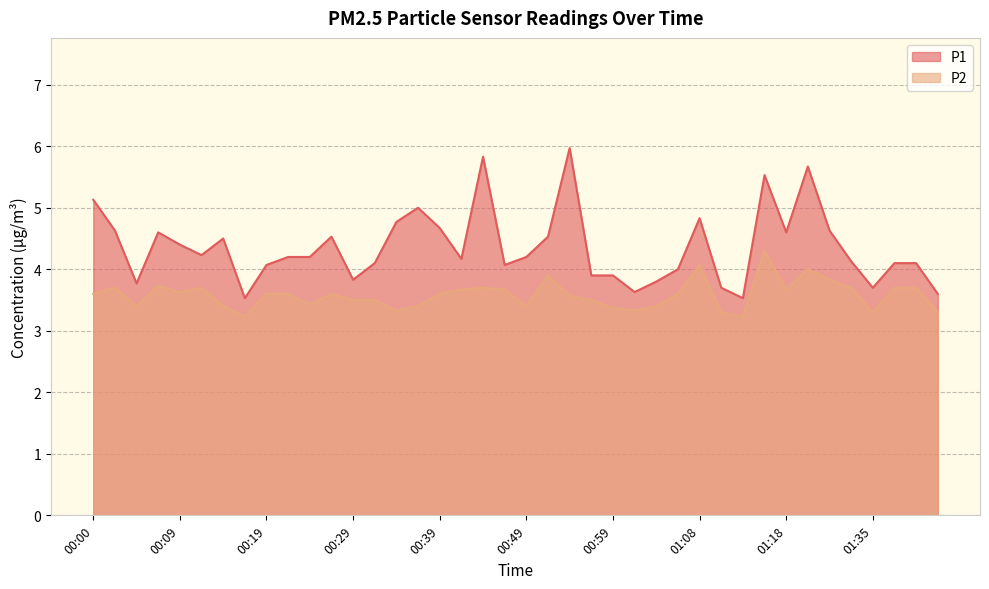

The P1 series shows 5.5 at 01:16. True or false?

True